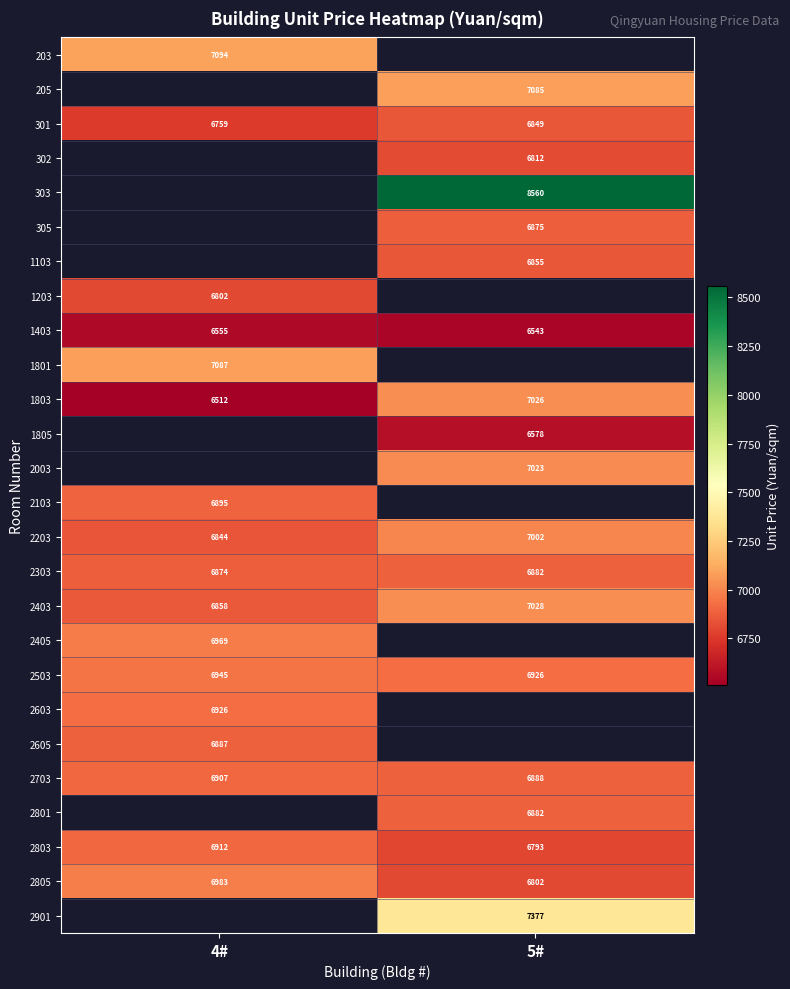

Is the value of 2603 at 4# greater than the value of 203 at 4#?

No